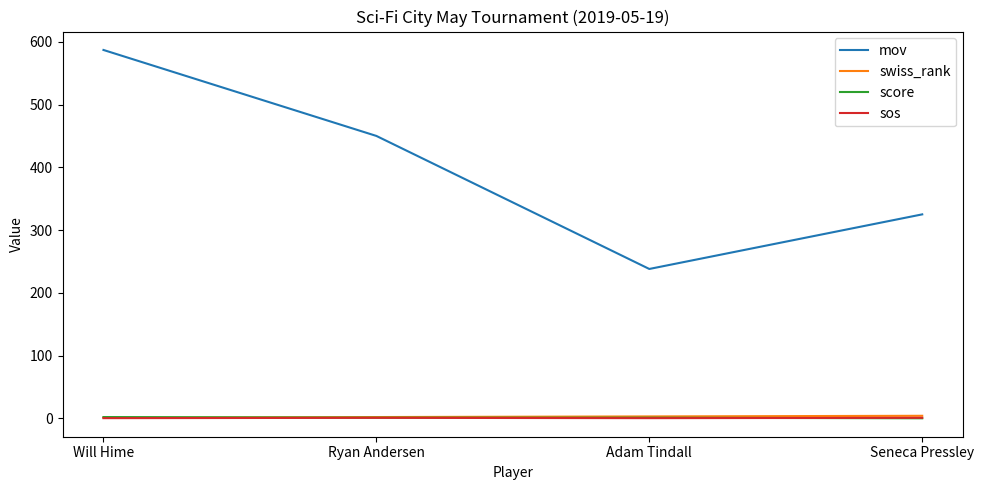

Which series has the largest range (max minus min)?

mov